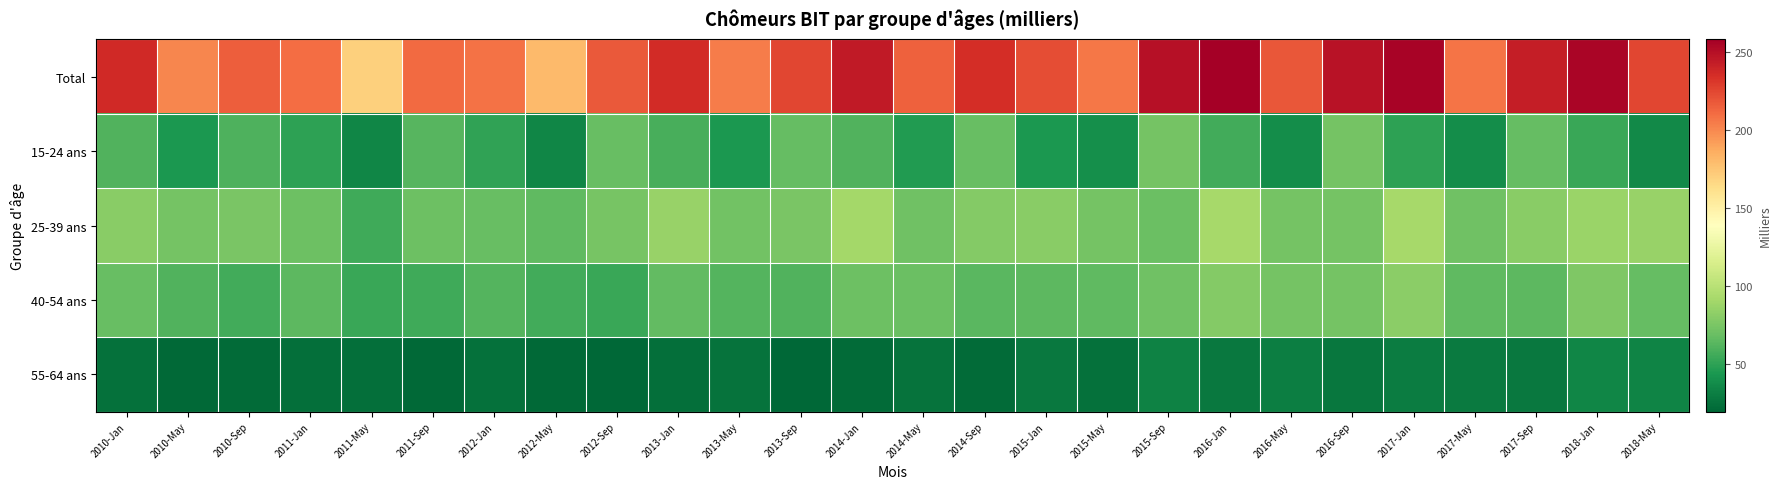

Which series has the largest range (max minus min)?

Total